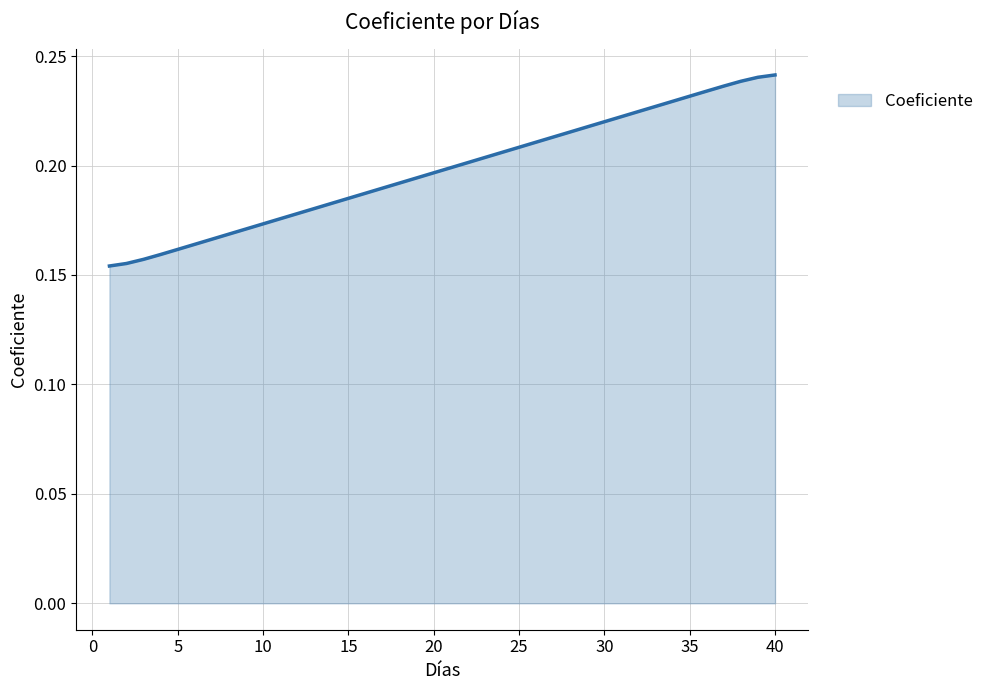

Rank the categories by value from lowest to highest.

1, 2, 3, 4, 5, 6, 7, 8, 9, 10, 11, 12, 13, 14, 15, 16, 17, 18, 19, 20, 21, 22, 23, 24, 25, 26, 27, 28, 29, 30, 31, 32, 33, 34, 35, 36, 37, 38, 39, 40